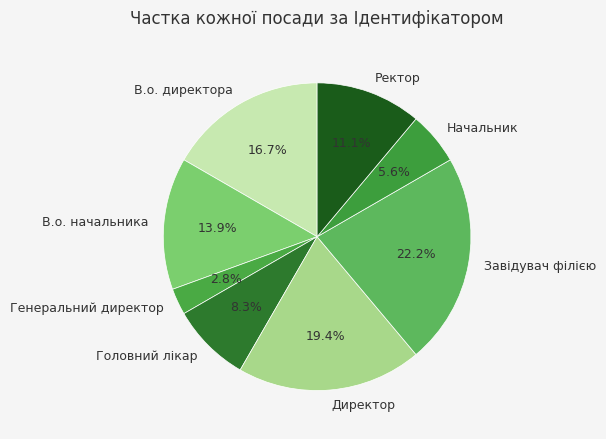

What is the total percentage of В.о. начальника and В.о. директора?

30.6%